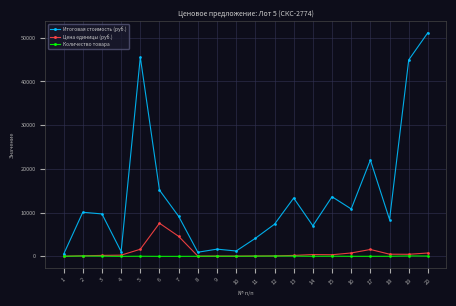

How many data points in Итоговая стоимость (руб.) are above 9703?

10